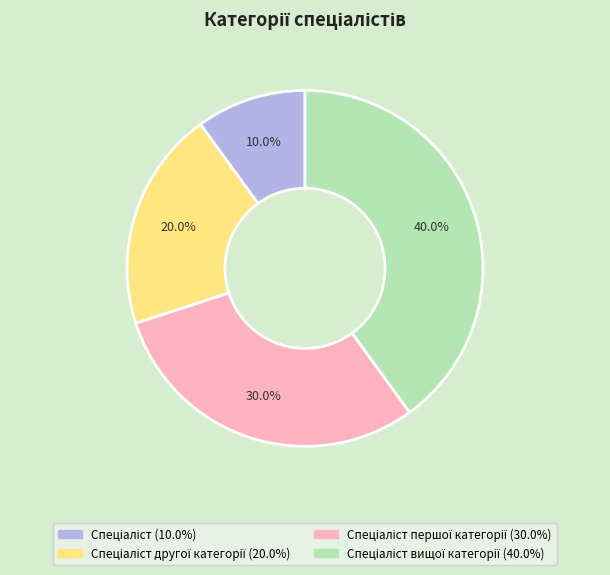

To the nearest percent, what is the average slice percentage?

25%